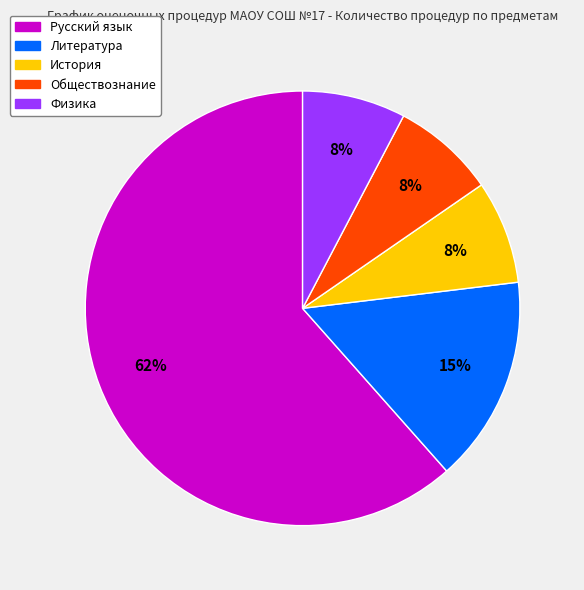

To the nearest percent, what portion does Литература represent?

15%